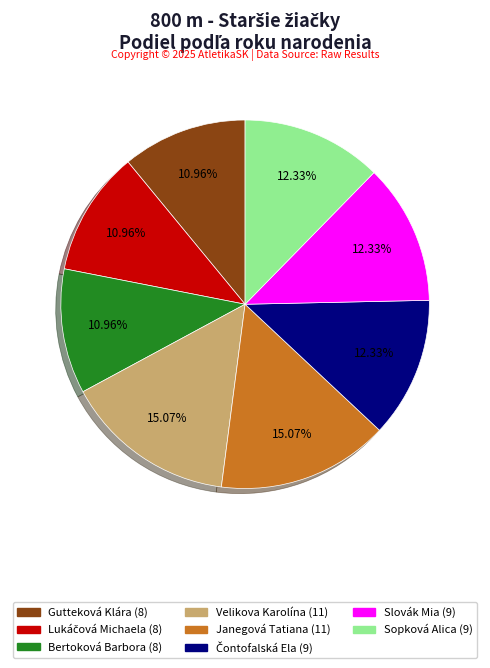

Combined, do Bertoková Barbora and Gutteková Klára account for over 50%?

No